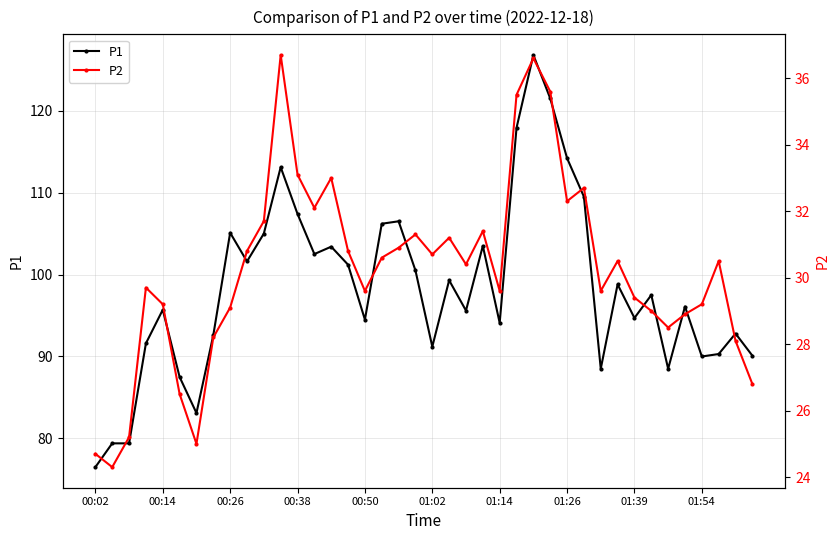

At which label does P2 reach its peak?

11